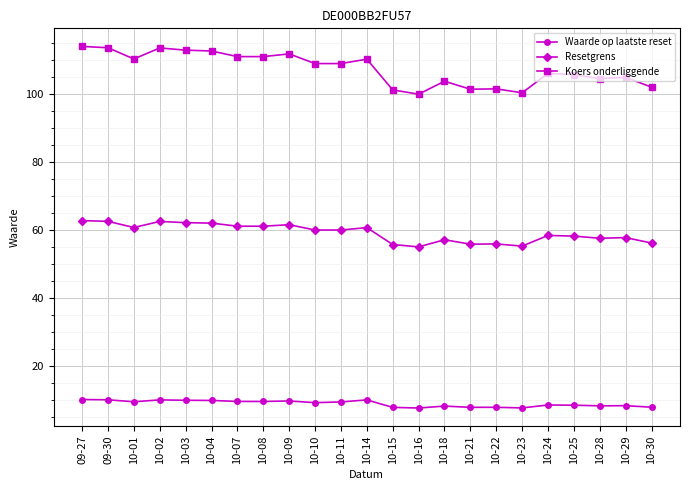

How many data points in Resetgrens are above 59?

12